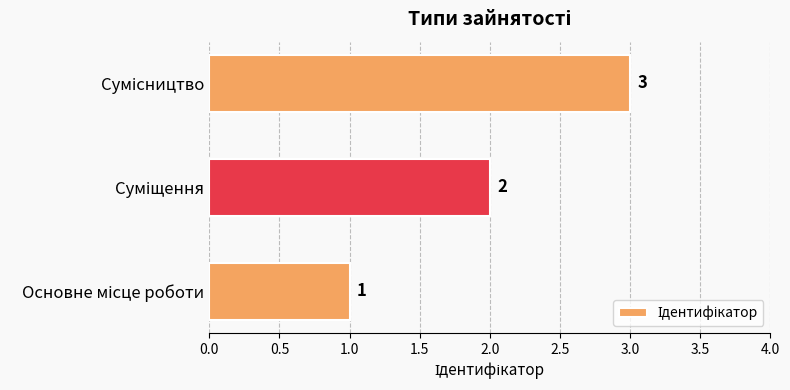

What is the maximum value shown in the chart?

3